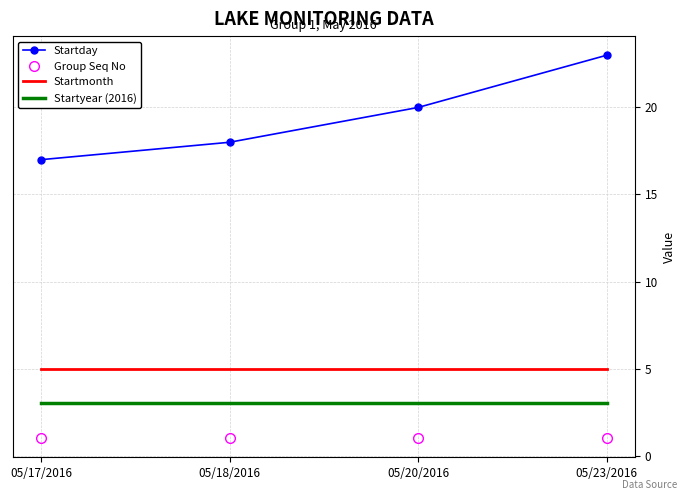

Which series has the largest range (max minus min)?

Startday